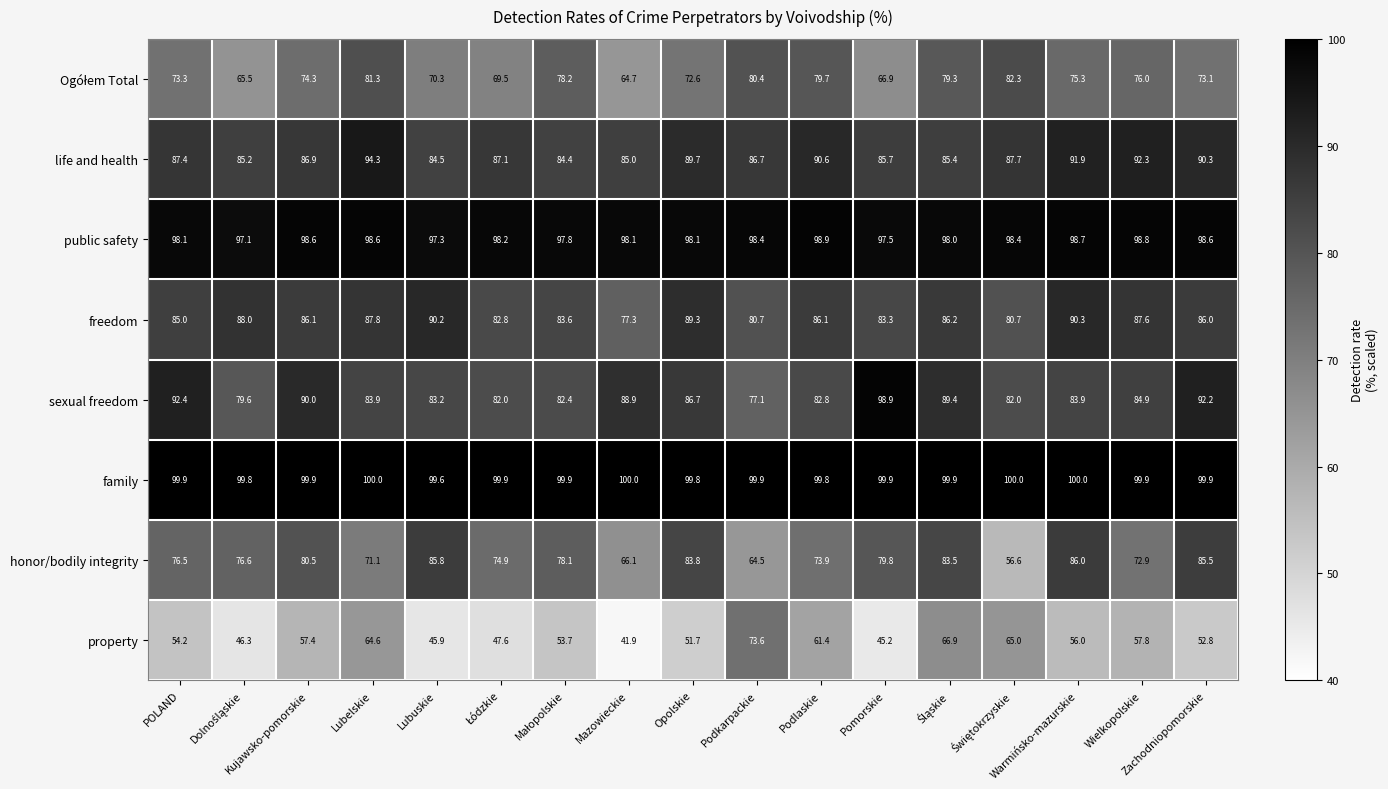

What is the sum of all freedom values?

1451.0